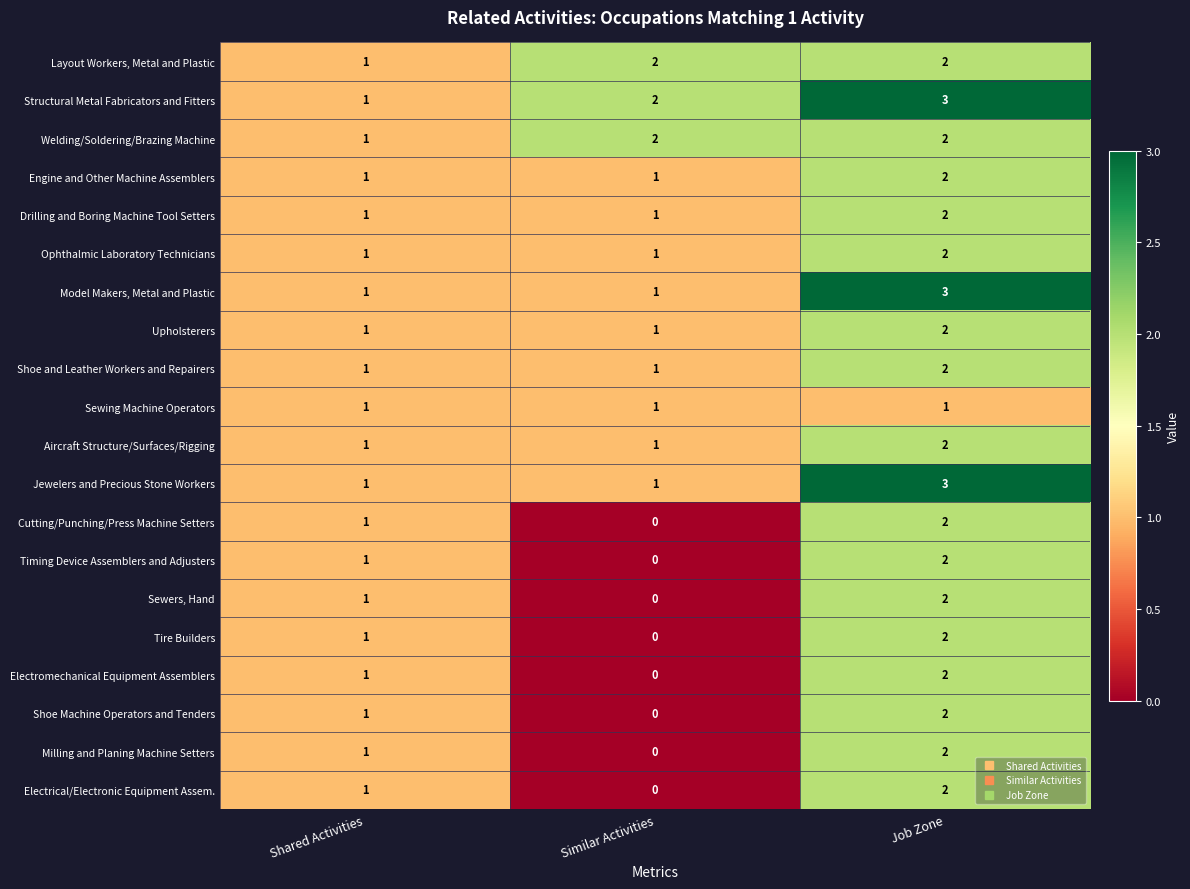

The value of Tire Builders at Job Zone is 1. True or false?

False